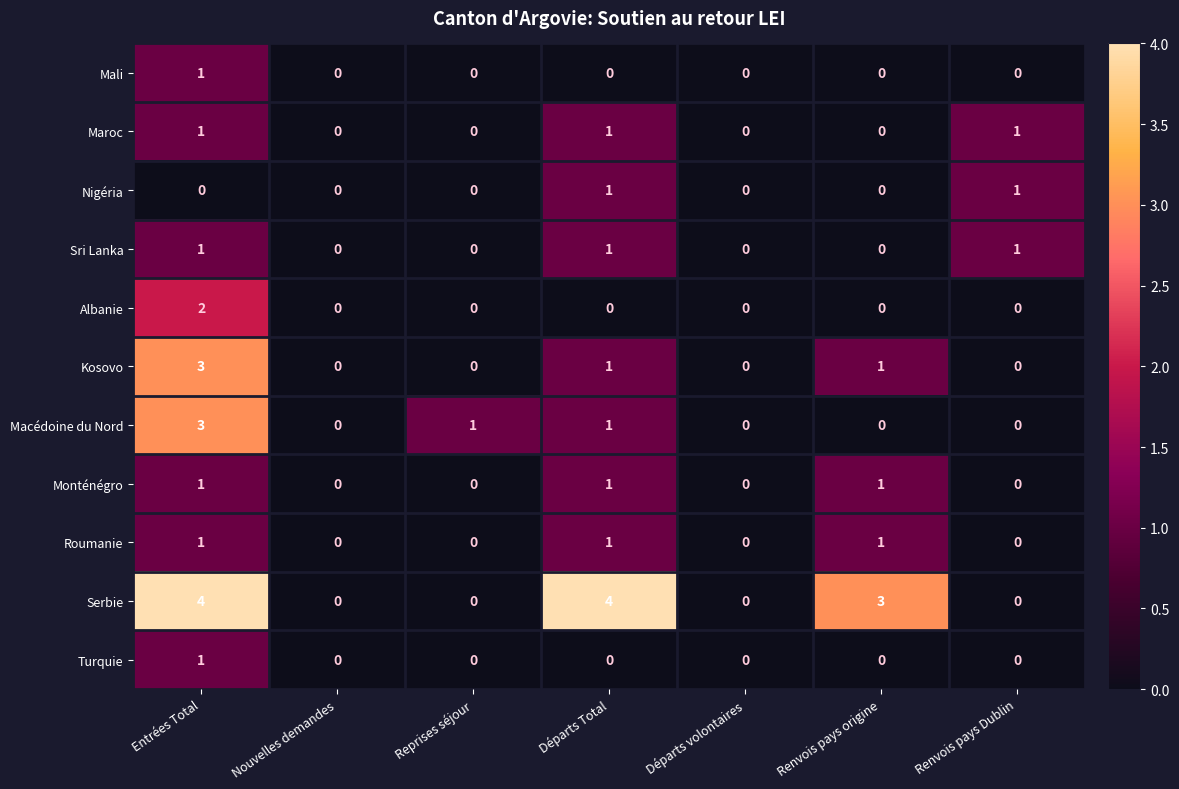

How many categories are shown in the chart?

7